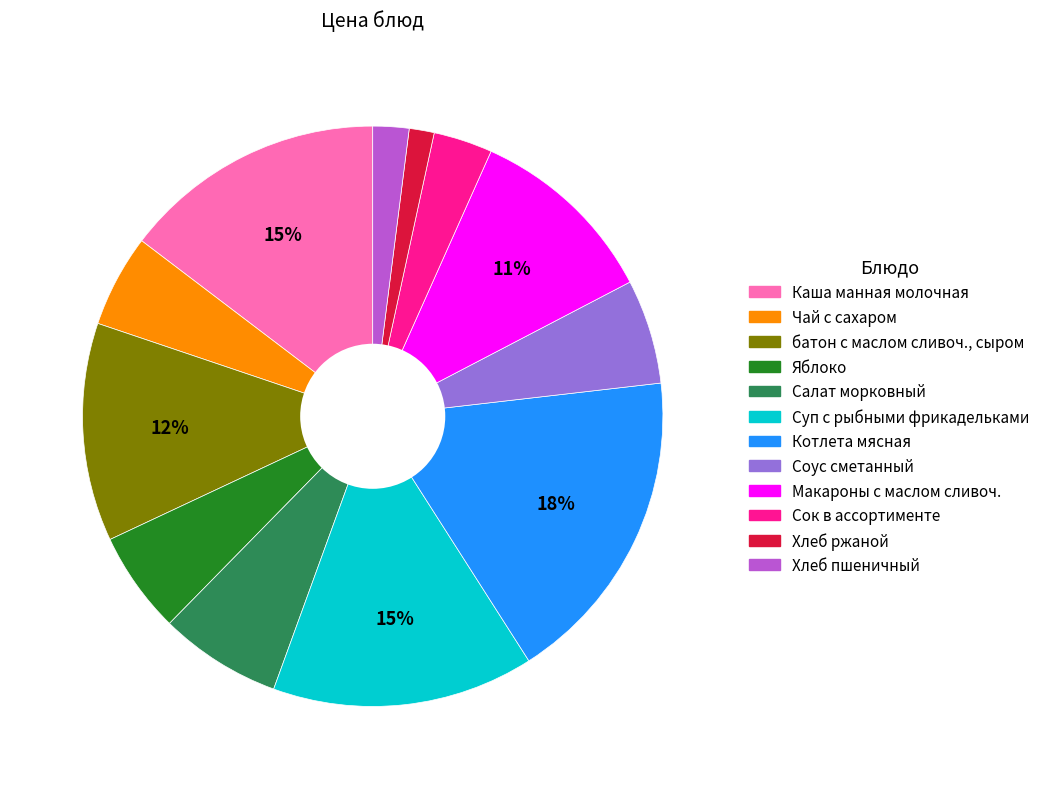

To the nearest percent, what portion does Котлета мясная represent?

18%